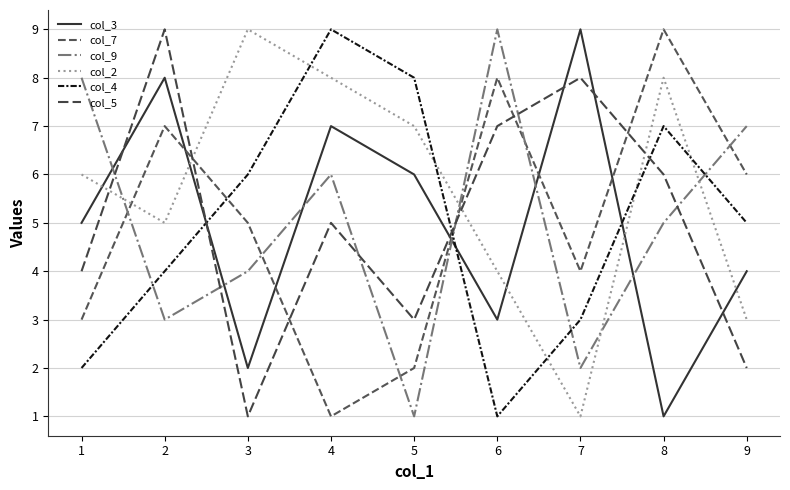

What is the average value of the col_3 series?

5